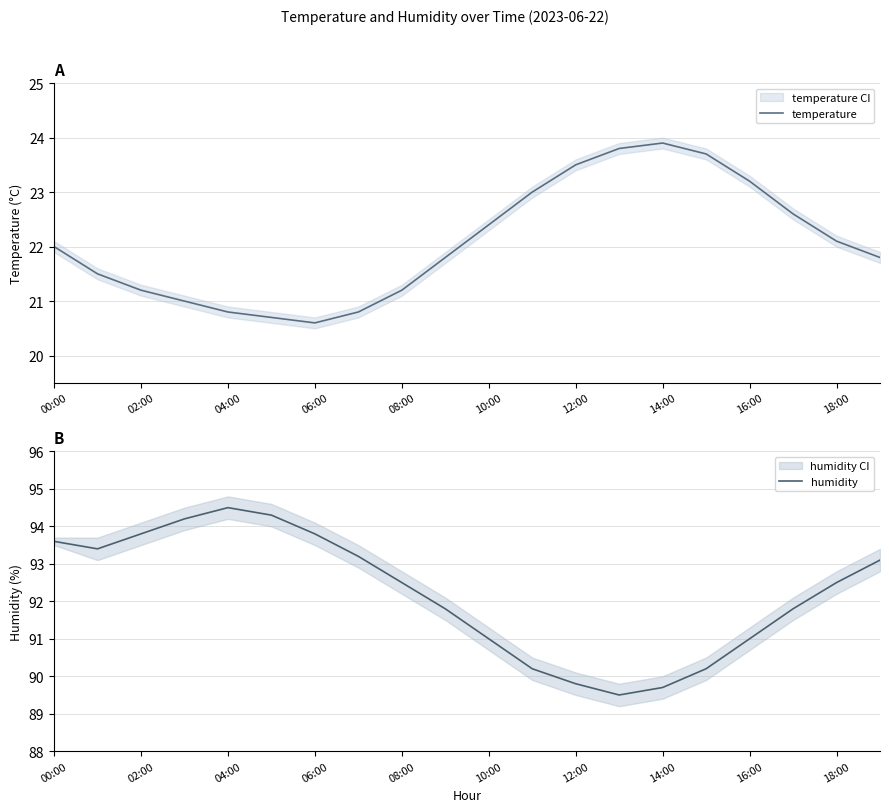

The value of temperature at 08:00 is 21.2. True or false?

True